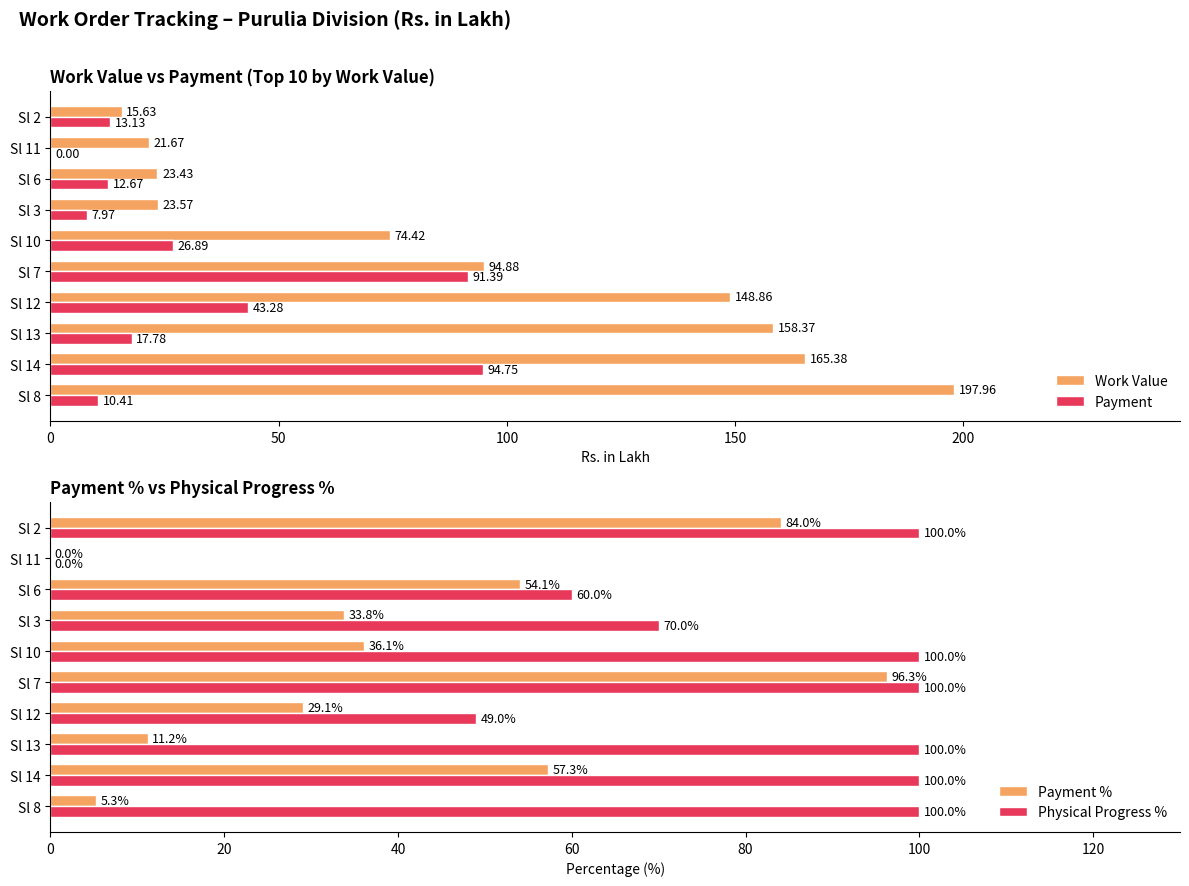

What is the value of the Work Value bar at the 7th from the left?

23.6